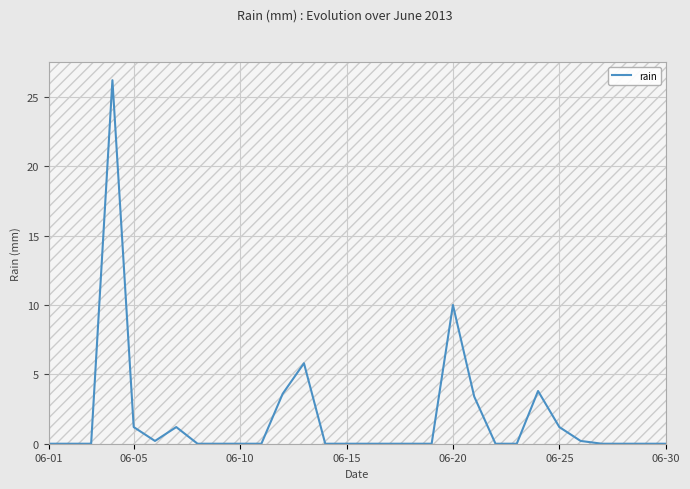

What is the maximum value shown in the chart?

26.2